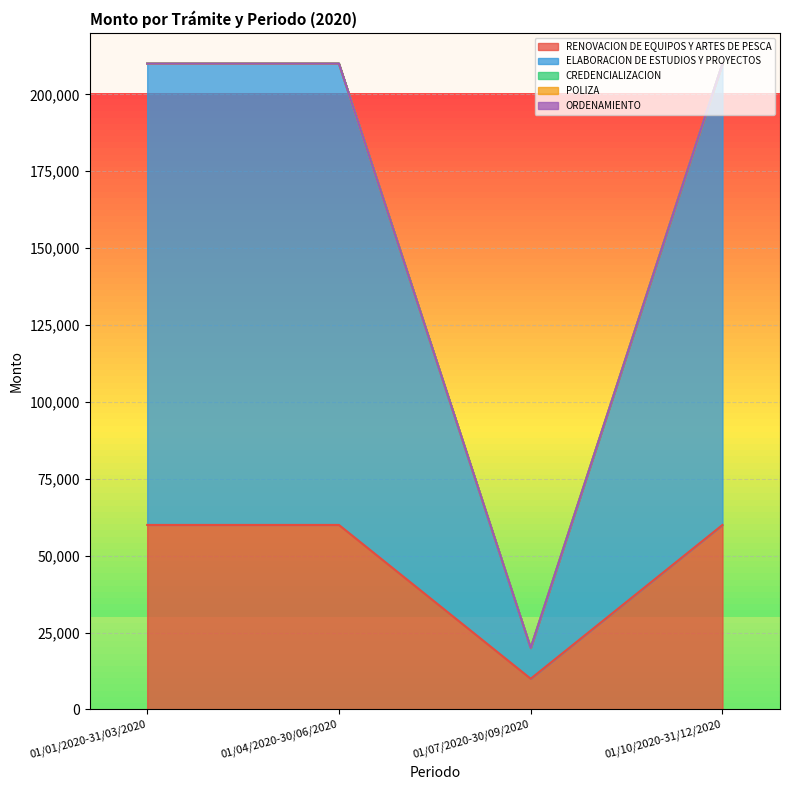

The value of POLIZA at 01/01/2020-31/03/2020 is 0. True or false?

True